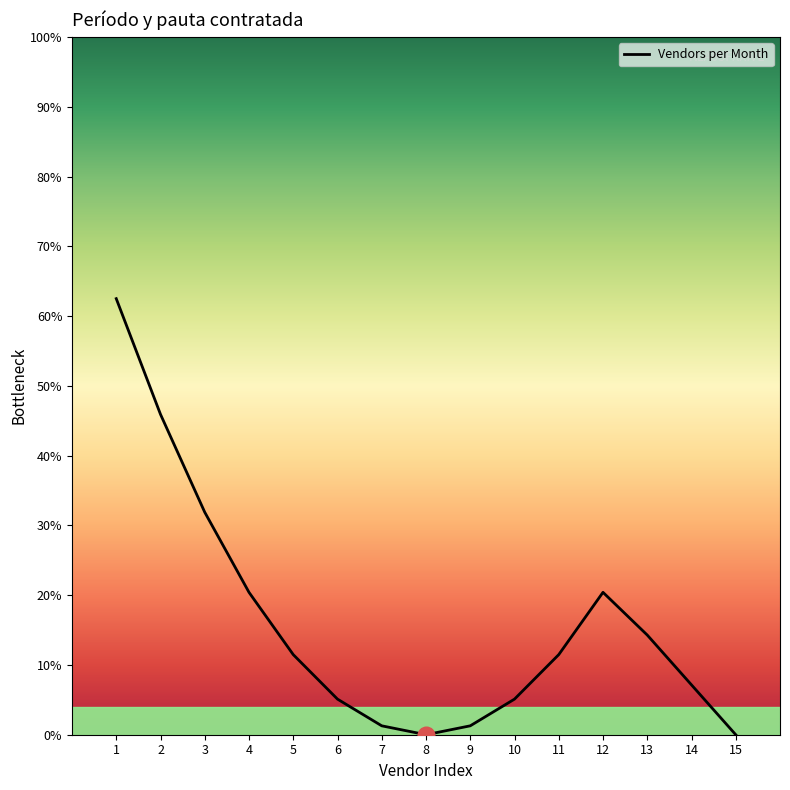

Does the chart display data point markers on the line(s)?

No